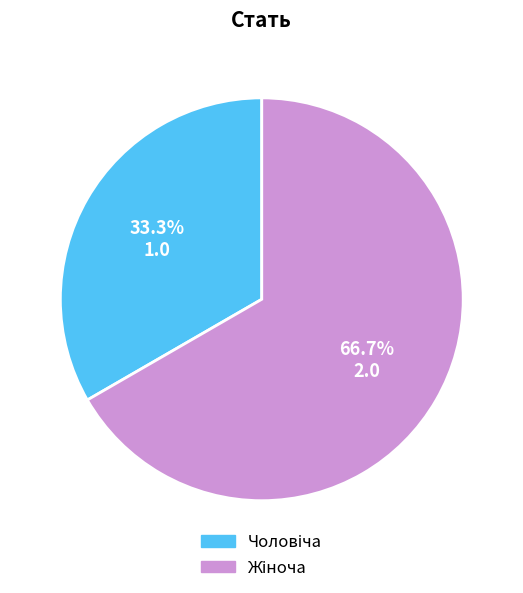

Is there any slice that represents more than half of the pie?

Yes